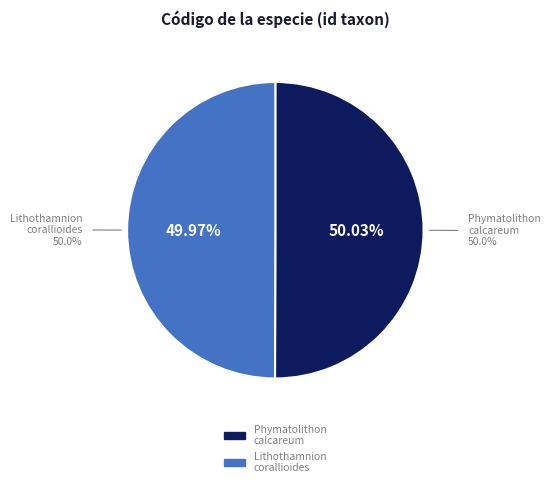

Does Lithothamnion corallioides (P.L. Crouan et H.M. Crouan) P.L. Crouan et H.M. Crouan account for over 50% of the chart?

No